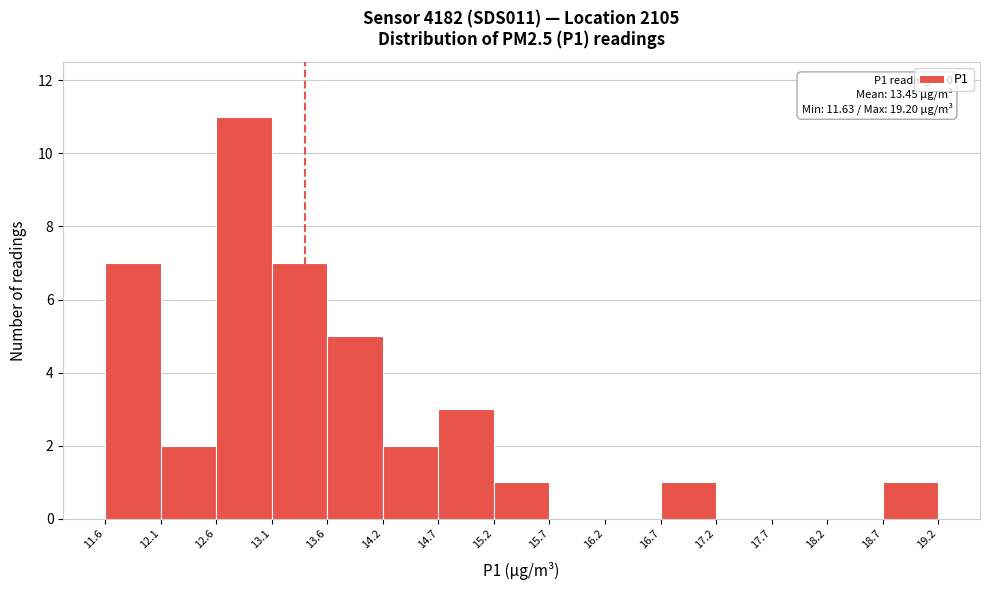

Over which range of the x-axis is the bar tallest?

12.6 to 13.1